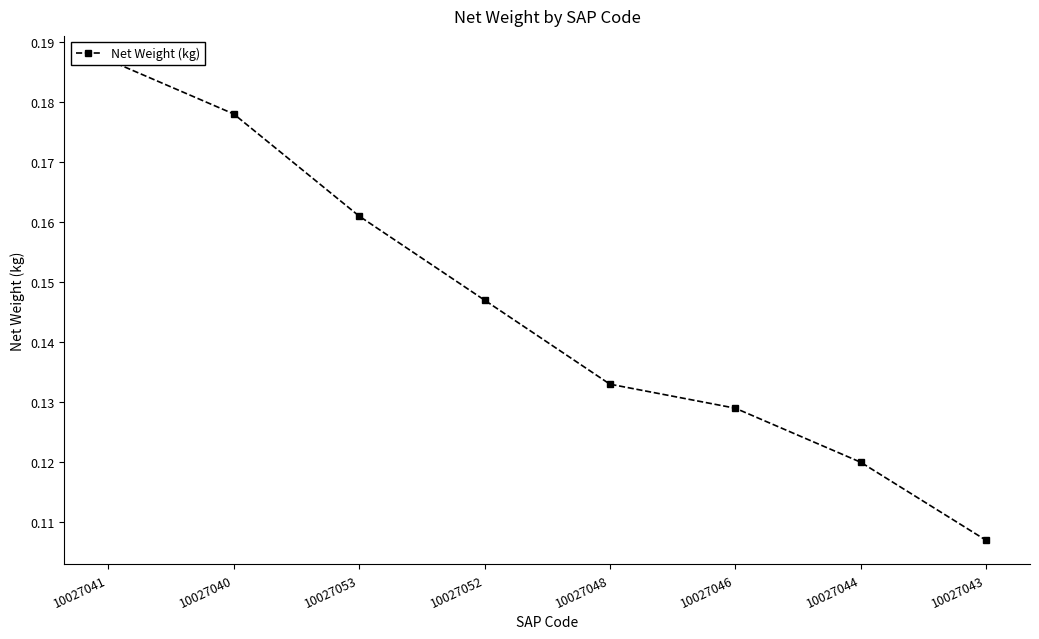

How many distinct data groups are displayed?

1